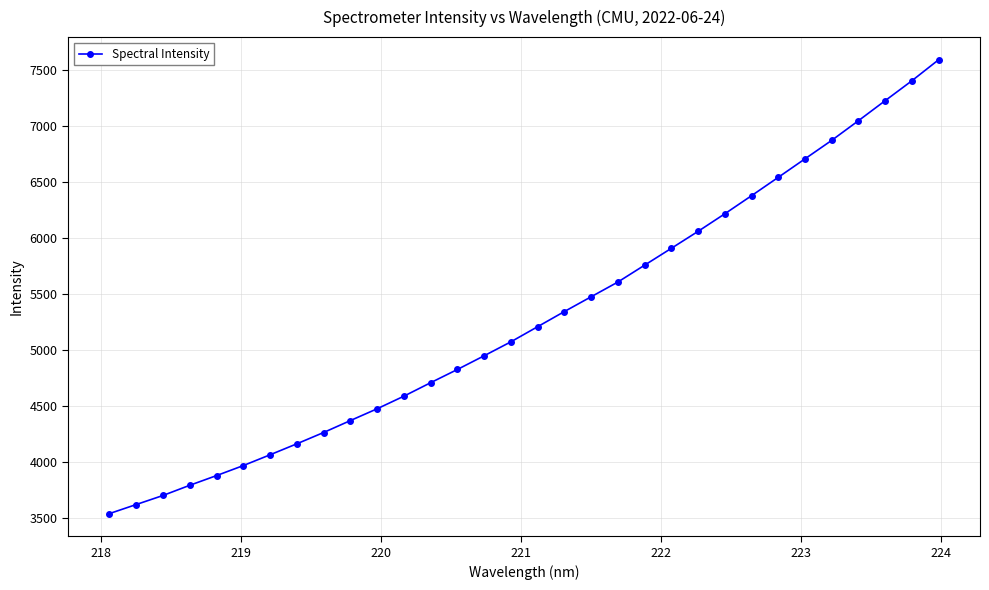

What is the difference between the second highest and second lowest values?

3781.8